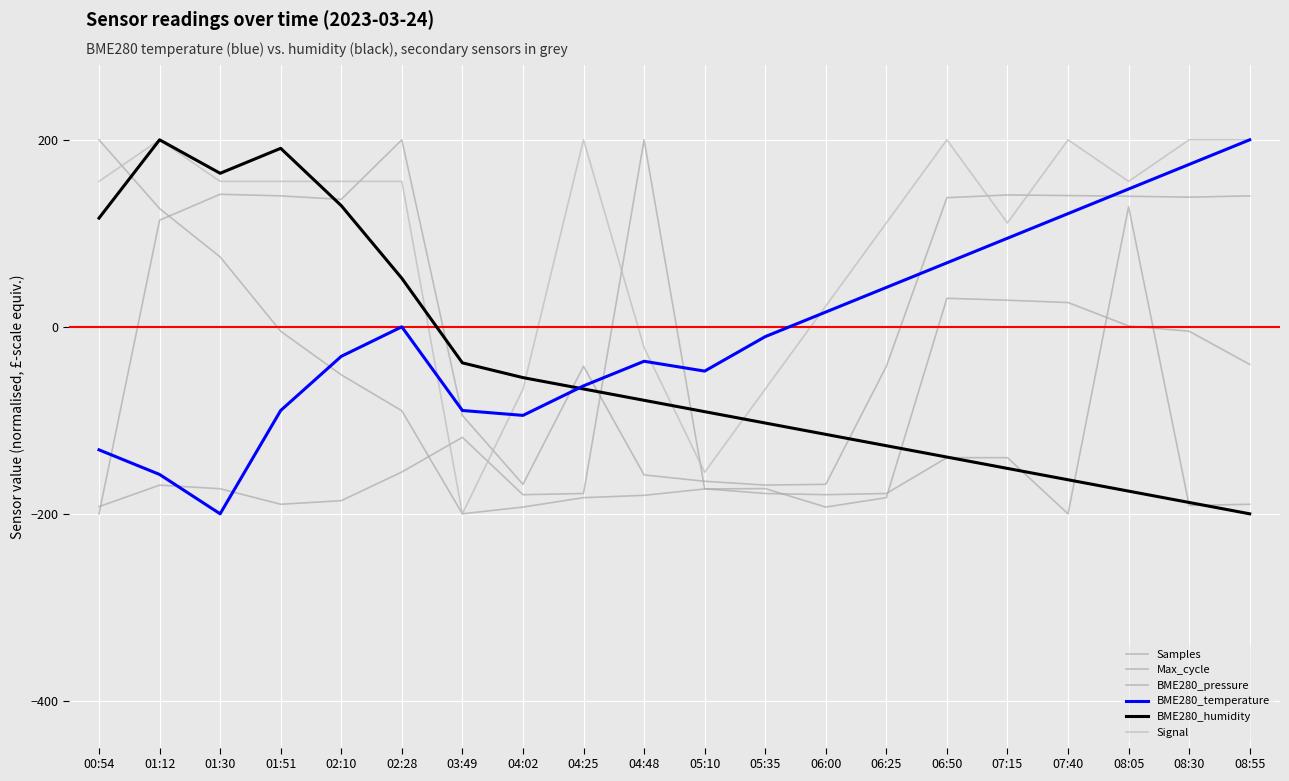

What position from the left is 04:25?

9